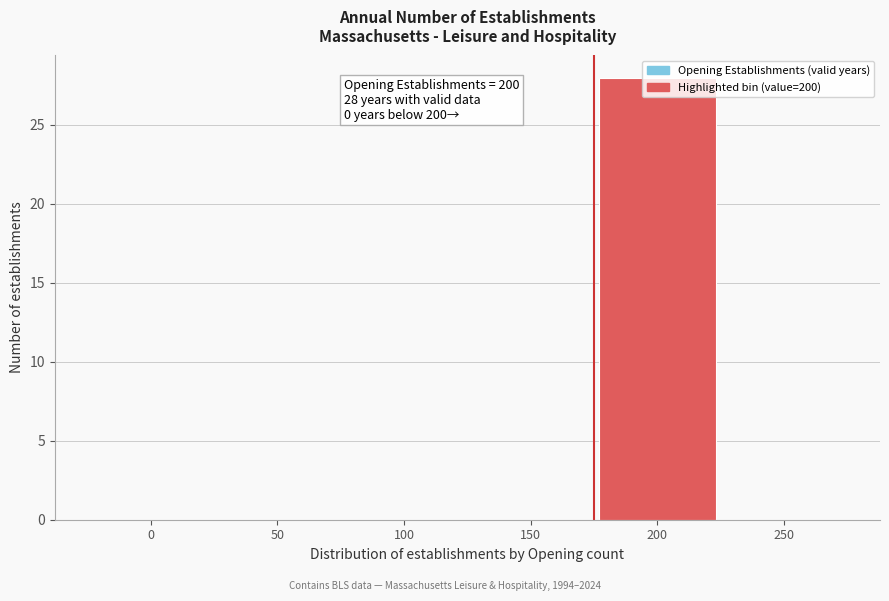

What is the maximum value shown in the chart?

28